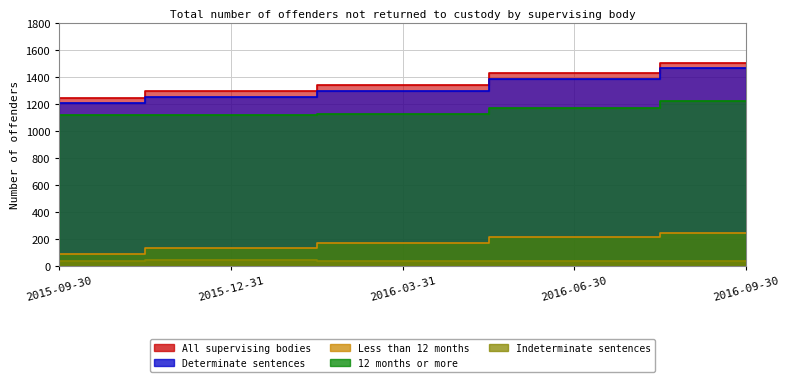

What is the highest value of the All supervising bodies series?

1504